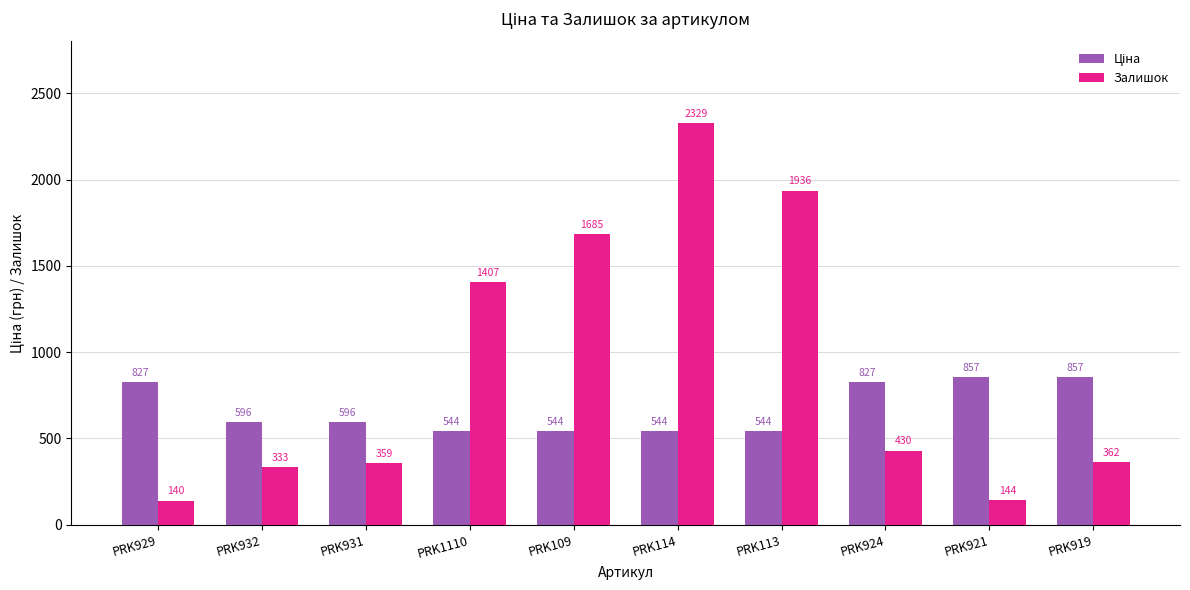

What is the label of the 4th bar from the left?

PRK1110